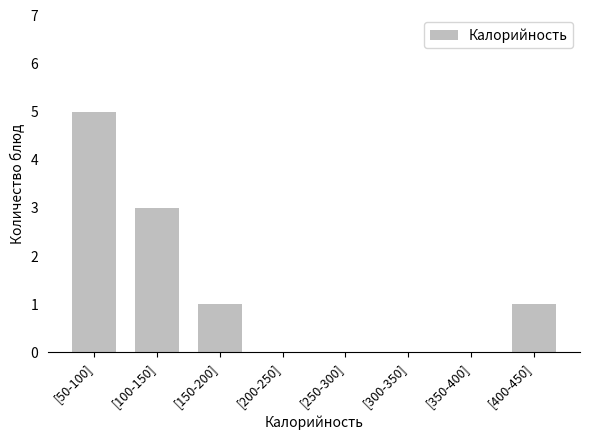

Reading right to left, extract all data points from this chart.

[400-450]=1	[350-400]=0	[300-350]=0	[250-300]=0	[200-250]=0	[150-200]=1	[100-150]=3	[50-100]=5